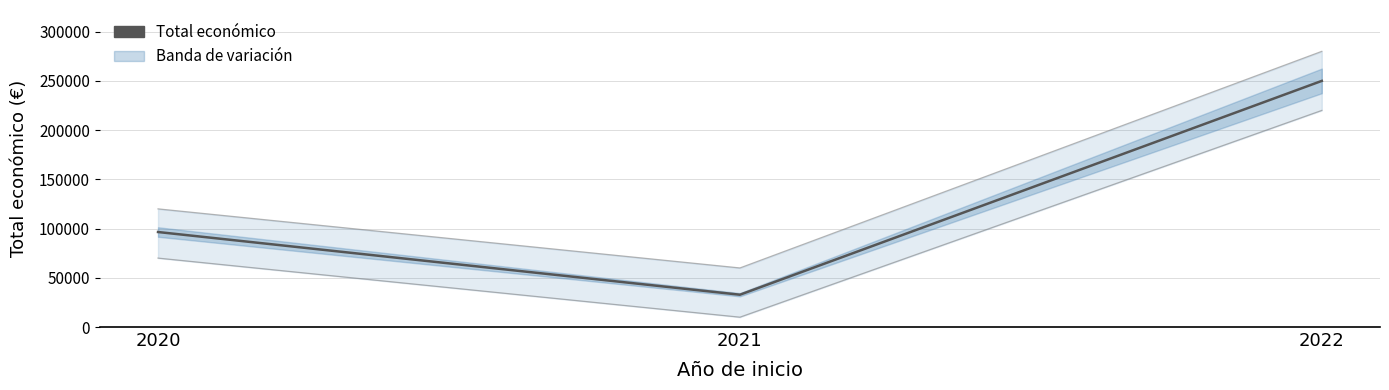

What is the minimum value shown in the chart?

32816